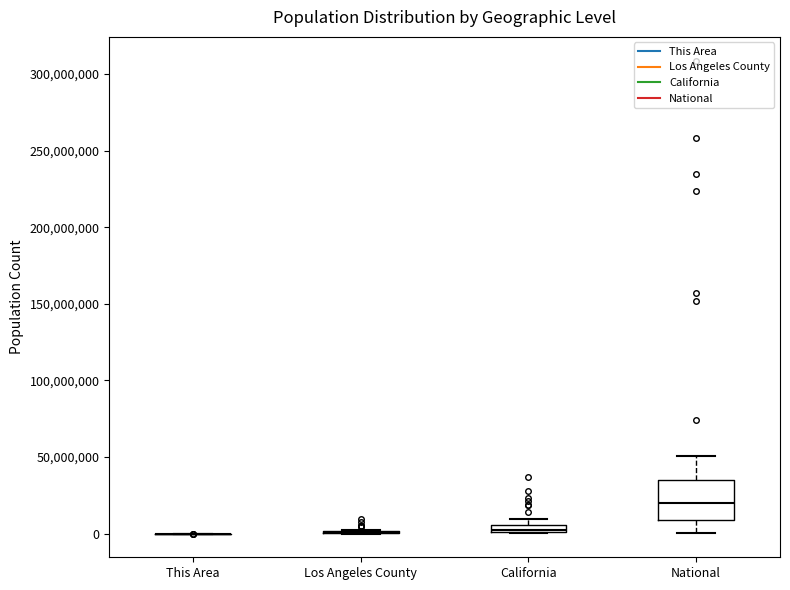

Comparing the boxes themselves (not the whiskers), which one is the tallest?

National